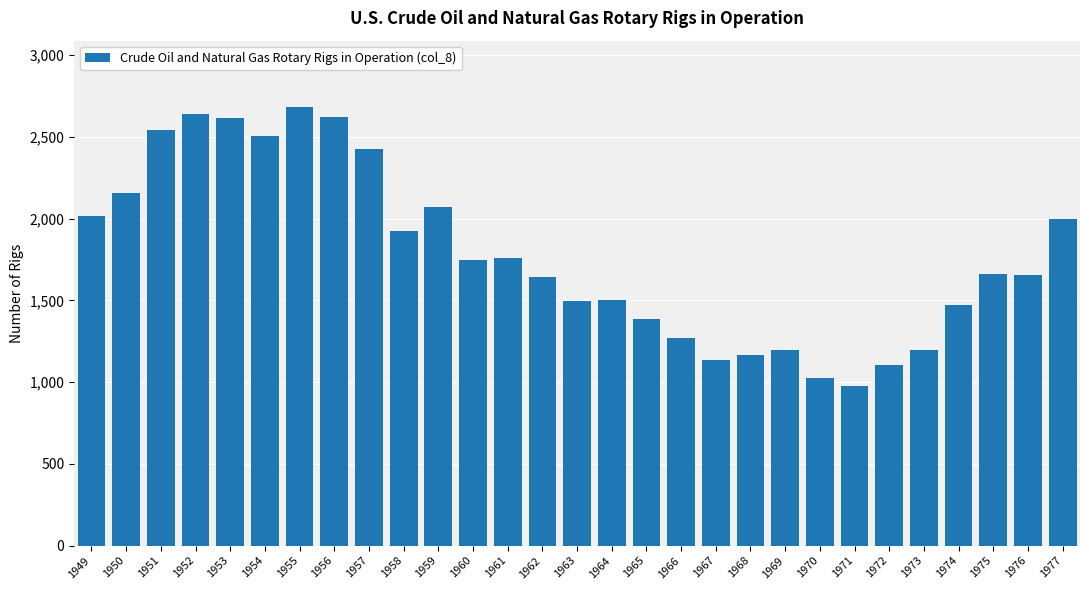

What value does the data have at 1963, to the nearest 10?

1500